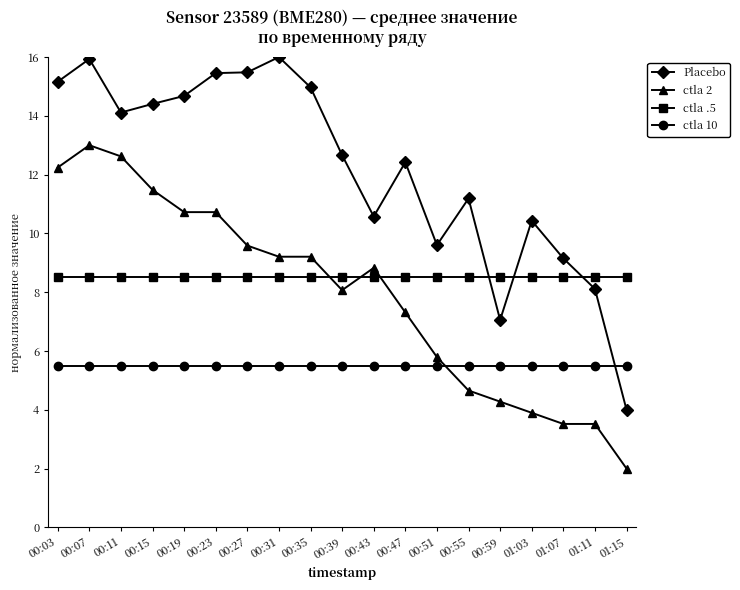

What is the difference between the highest and lowest values at 00:43?

5.1